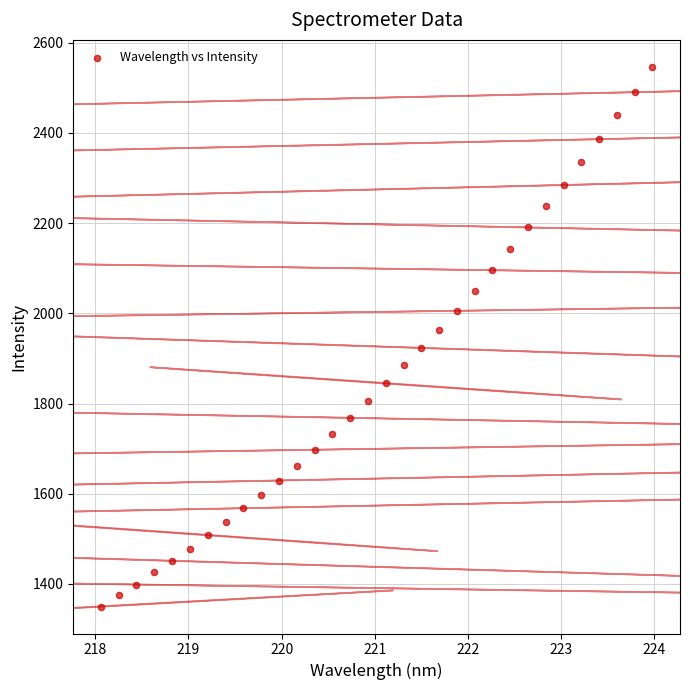

What is the range of X values (max minus min)?

5.9